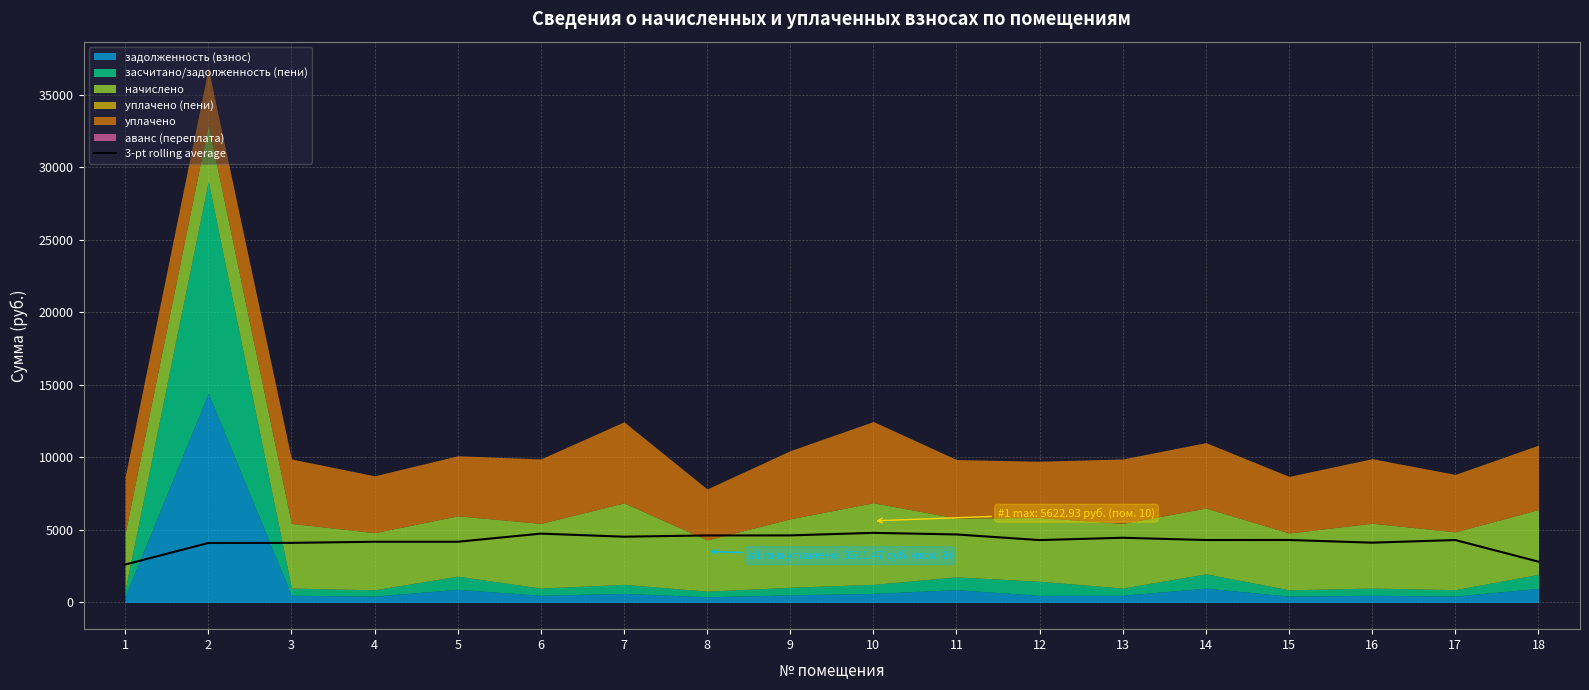

What is the lowest value of the 3-pt rolling average series?

2611.6